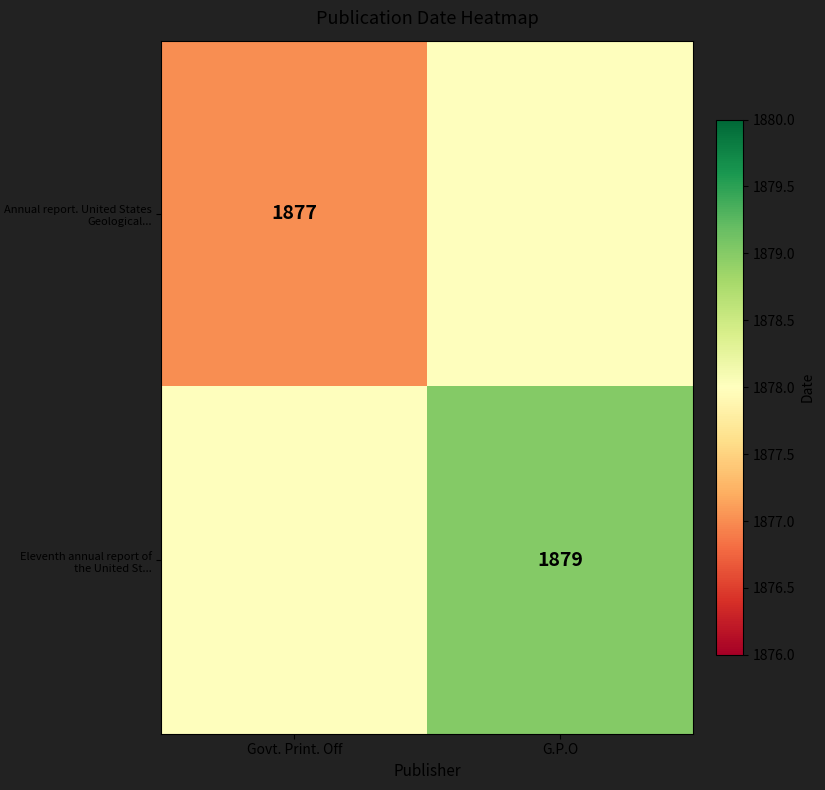

Is it true that Annual report. United States Geological... equals 1288 at Govt. Print. Off?

False